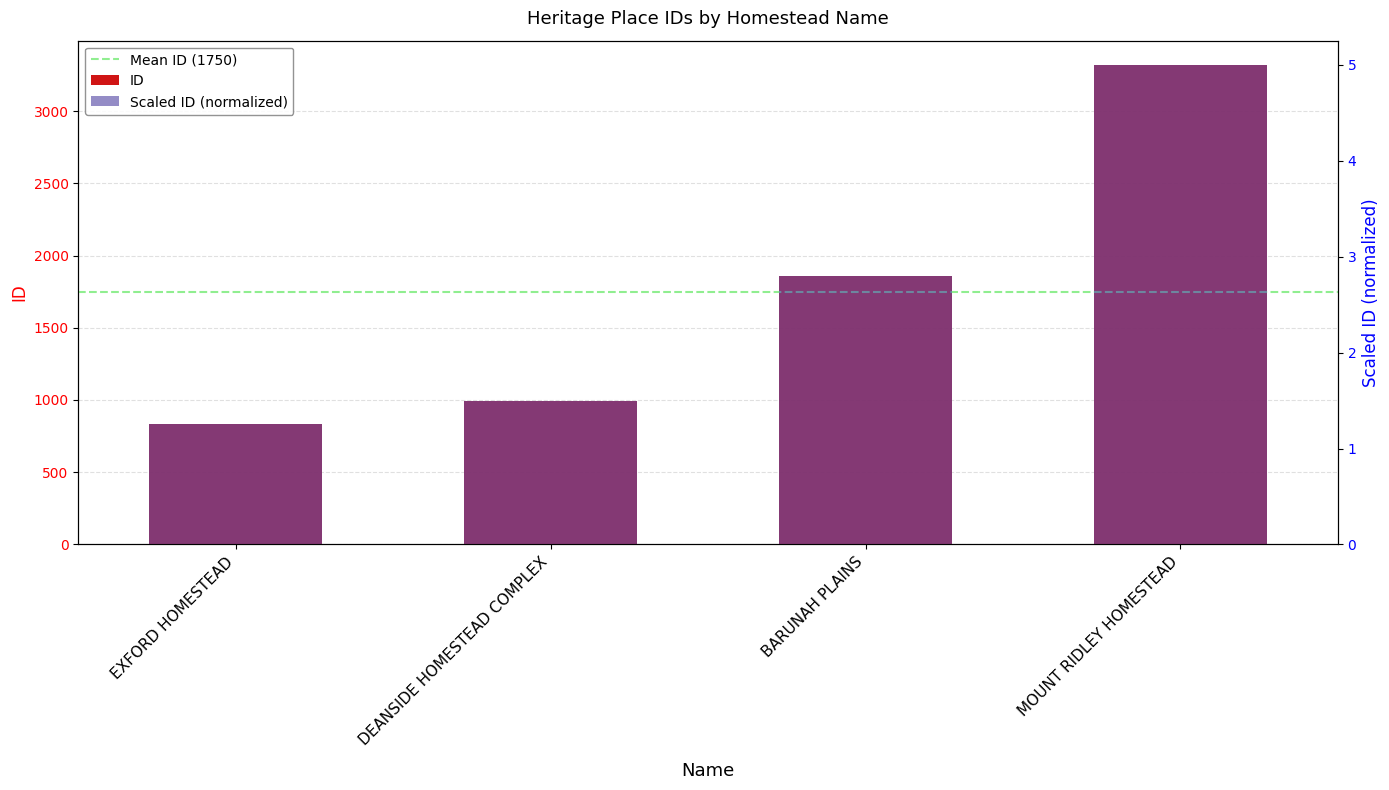

How many values exceed 1857?

1